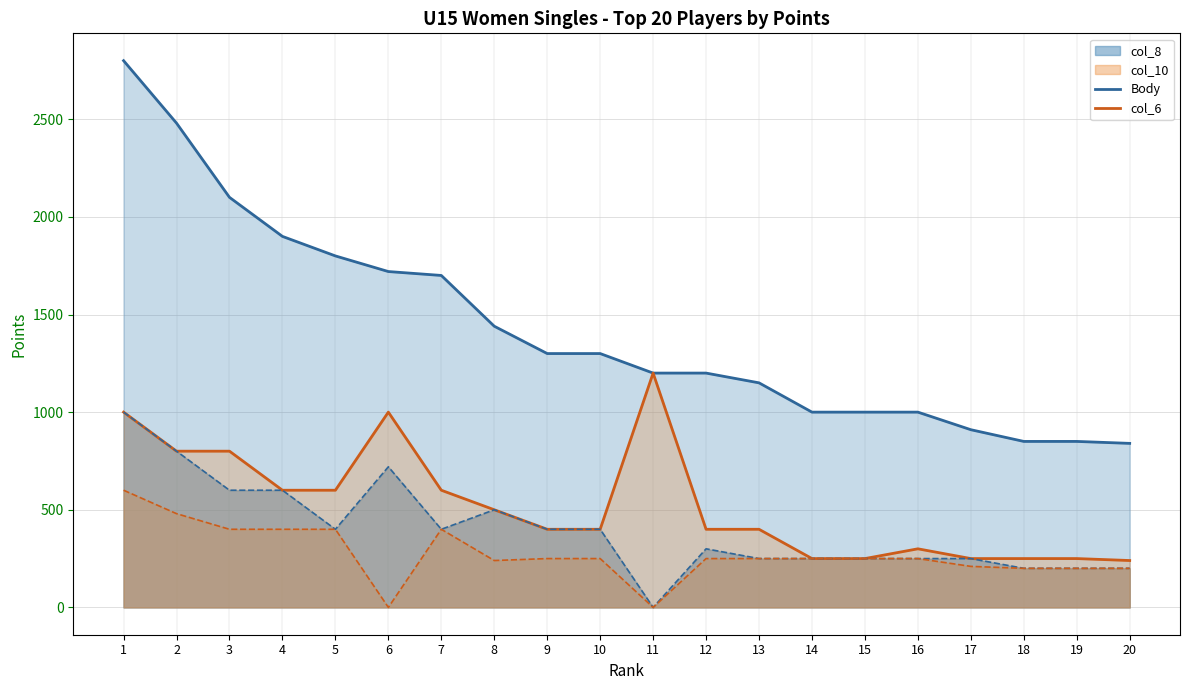

Count the number of data series in this chart.

2